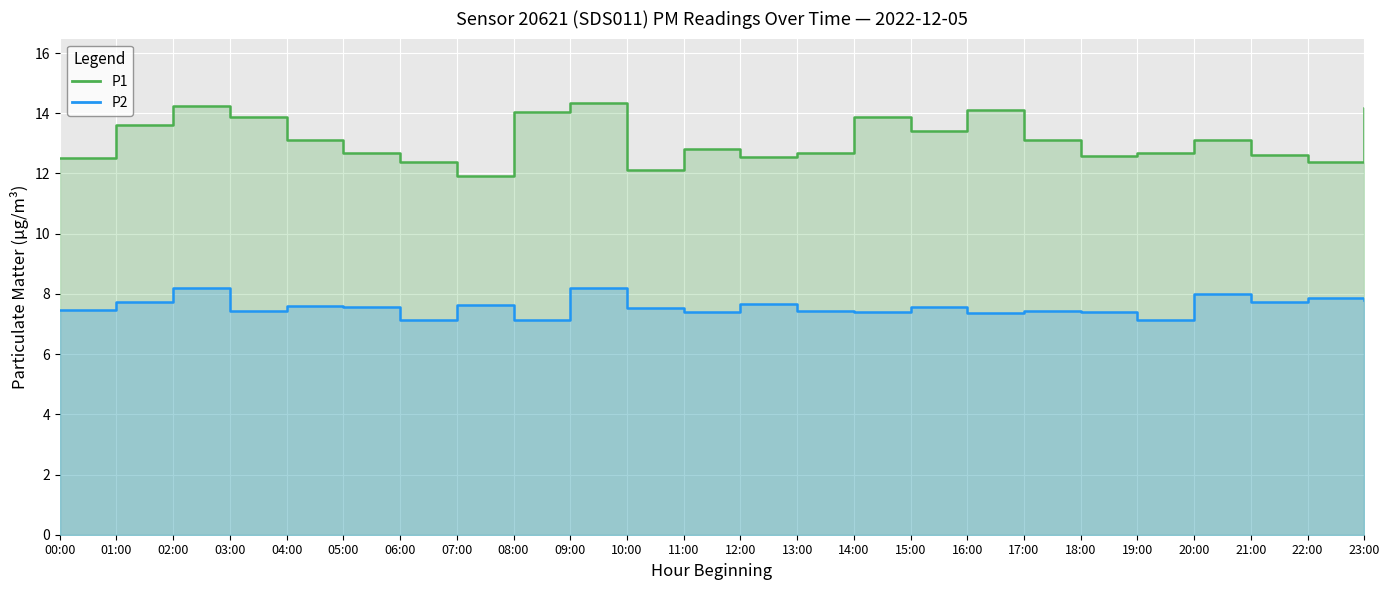

List the series in order of their overall mean, highest first.

P1, P2